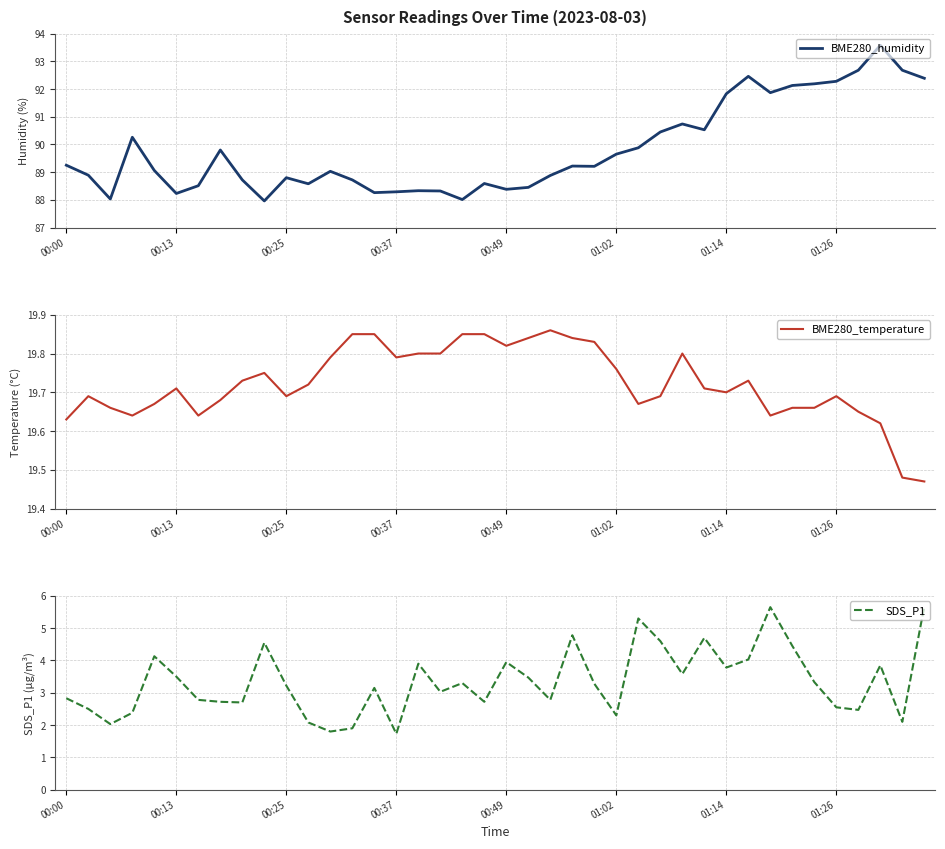

What is the lowest value of the BME280_humidity series?

88.0